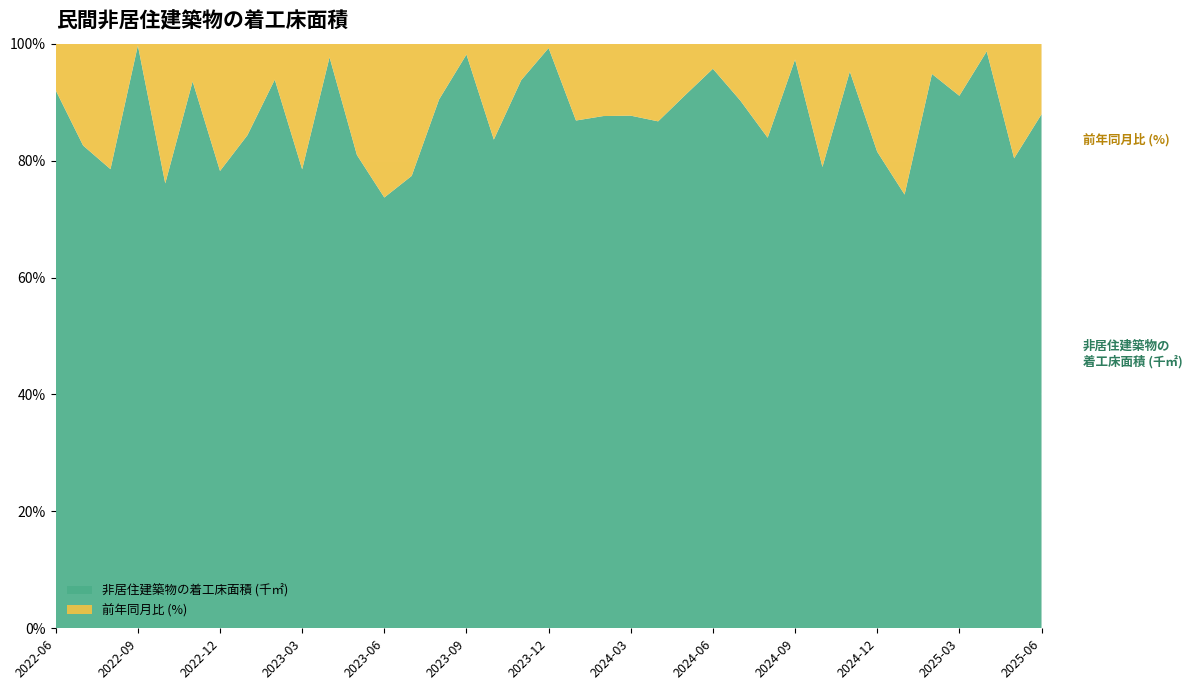

Reading left to right, list all the values displayed in this chart.

非居住建築物の着工床面積 (千㎡): 2022-06=4539.3	2022-07=4639.0	2022-08=3708.2	2022-09=3294.7	2022-10=3238.2	2022-11=3163.0	2022-12=3157.6	2023-01=3590.4	2023-02=3216.2	2023-03=2539.8	2023-04=4347.5	2023-05=2871.7	2023-06=2946.9	2023-07=3194.9	2023-08=3280.5	2023-09=3227.7	2023-10=4108.5	2023-11=2955.6	2023-12=3183.0	2024-01=3039.8	2024-02=2793.1	2024-03=2882.6	2024-04=3557.4	2024-05=2630.4	2024-06=3082.7	2024-07=2866.2	2024-08=2711.7	2024-09=3134.0	2024-10=3007.6	2024-11=2816.6	2024-12=2565.7	2025-01=2247.4	2025-02=2942.8	2025-03=3181.8	2025-04=3614.6	2025-05=3346.1	2025-06=2701.3
前年同月比 (%): 2022-06=13.1	2022-07=32.6	2022-08=33.8	2022-09=-0.3	2022-10=-33.9	2022-11=-7.3	2022-12=-29.3	2023-01=22.2	2023-02=-7.0	2023-03=-23.2	2023-04=-3.5	2023-05=-22.5	2023-06=-35.1	2023-07=-31.1	2023-08=-11.5	2023-09=-2.0	2023-10=26.9	2023-11=-6.6	2023-12=0.8	2024-01=-15.3	2024-02=-13.2	2024-03=13.5	2024-04=-18.2	2024-05=-8.4	2024-06=4.6	2024-07=-10.3	2024-08=-17.3	2024-09=-2.9	2024-10=-26.8	2024-11=-4.7	2024-12=-19.4	2025-01=-26.1	2025-02=5.4	2025-03=10.4	2025-04=1.6	2025-05=27.2	2025-06=-12.4